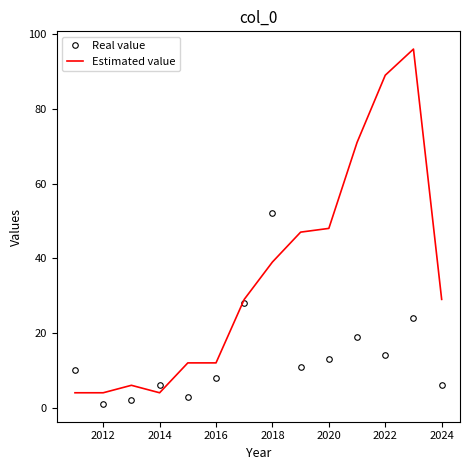

Which series has the widest spread of values?

Estimated value